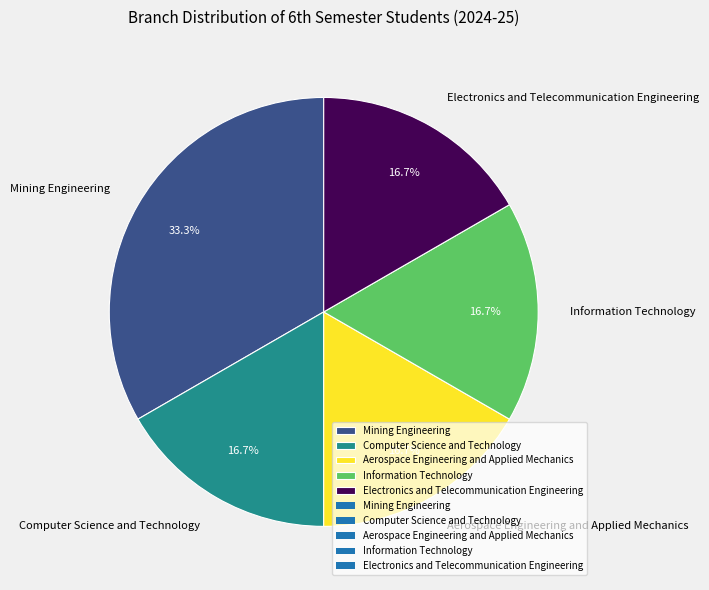

What is the largest slice in the pie chart?

Mining Engineering